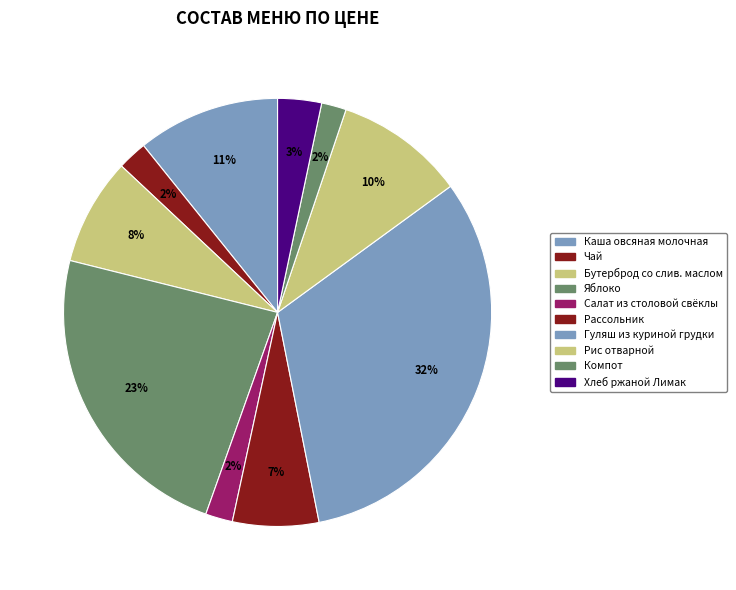

Which slice is the smallest?

Компот